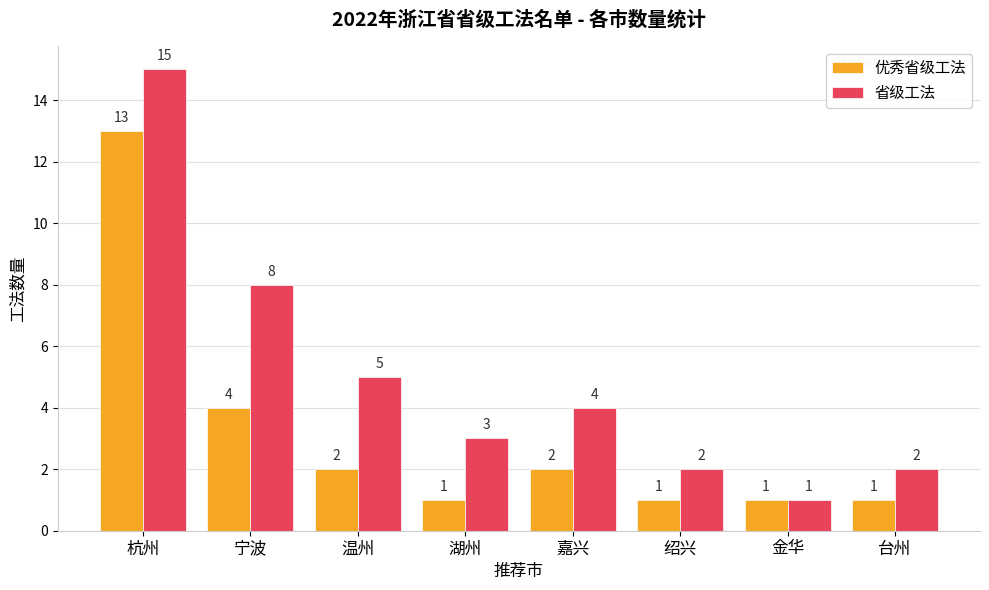

True or false: 省级工法 has a value of 8 at 宁波.

True